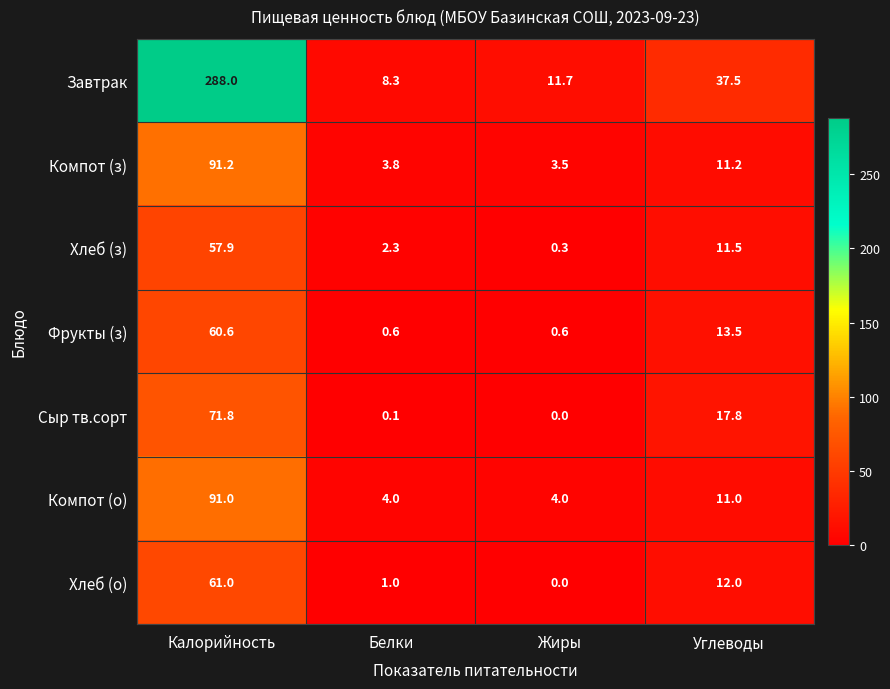

Rank the series at Белки from lowest to highest value.

Сыр тв.сорт, Фрукты (з), Хлеб (о), Хлеб (з), Компот (з), Компот (о), Завтрак